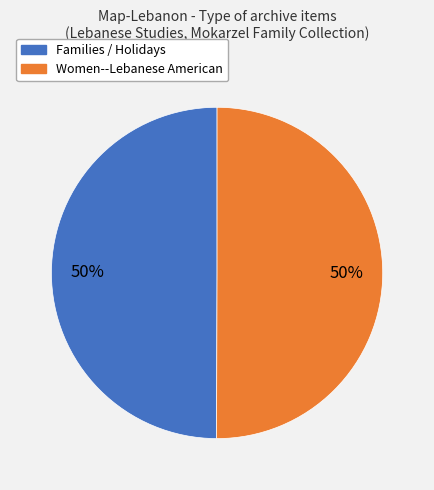

How many segments does this pie chart have?

2